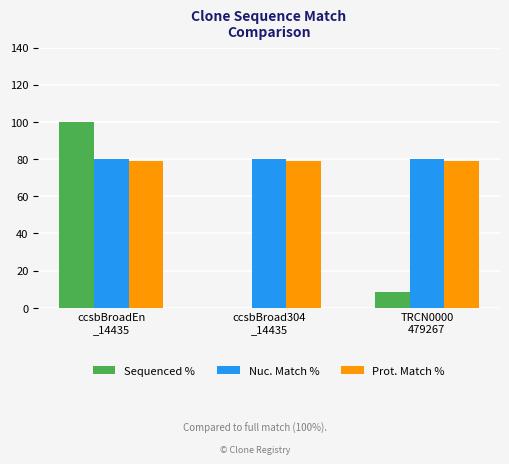

What is the total value across all series at ccsbBroadEn
_14435?

259.1